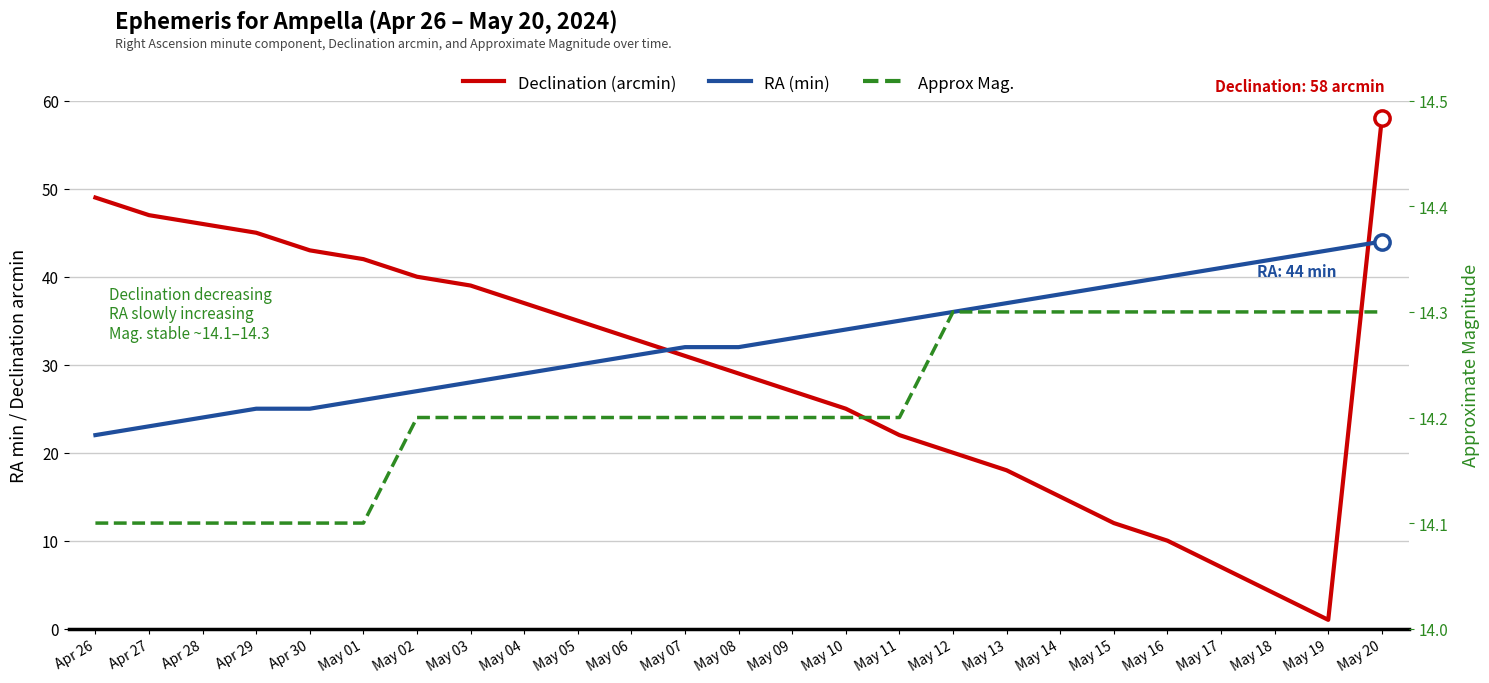

Rank the series by their maximum value, from highest to lowest.

Declination (arcmin), RA (min), Approx Mag.